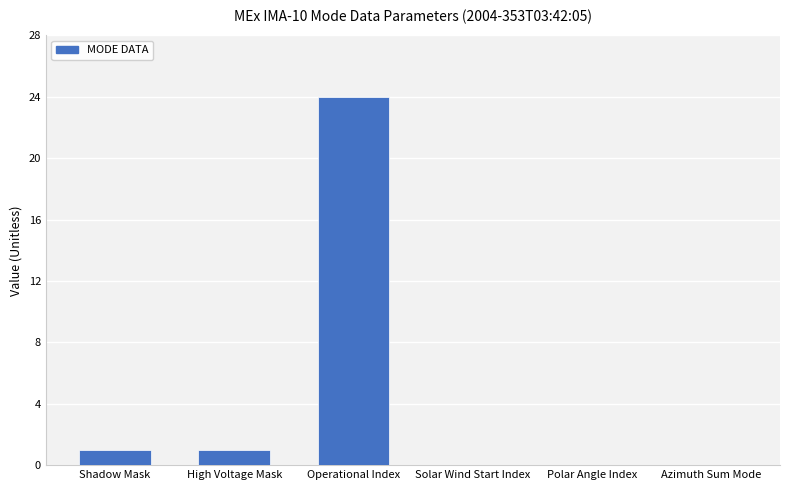

What is the maximum value shown in the chart?

24